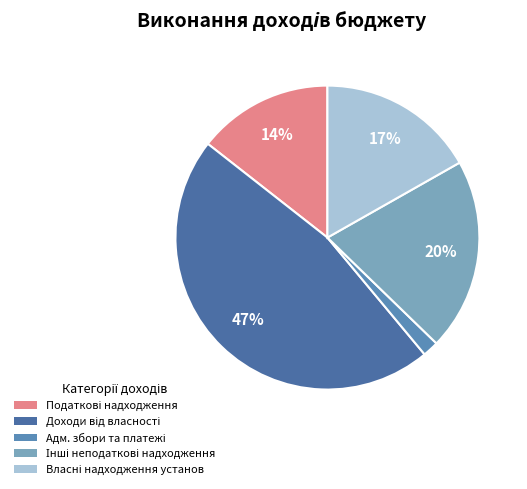

Count the number of slices in the pie.

5